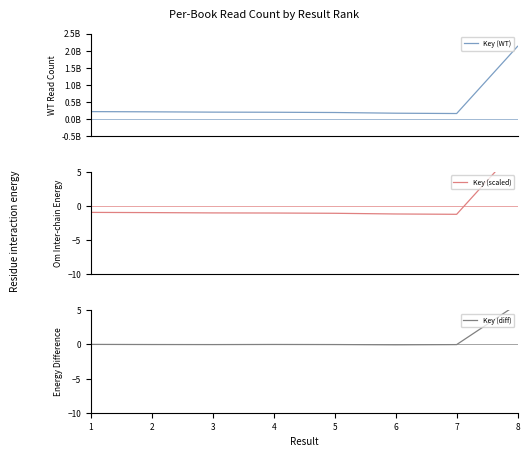

What is the value of the Key (WT) point at the 2nd from the left?

207822397.0